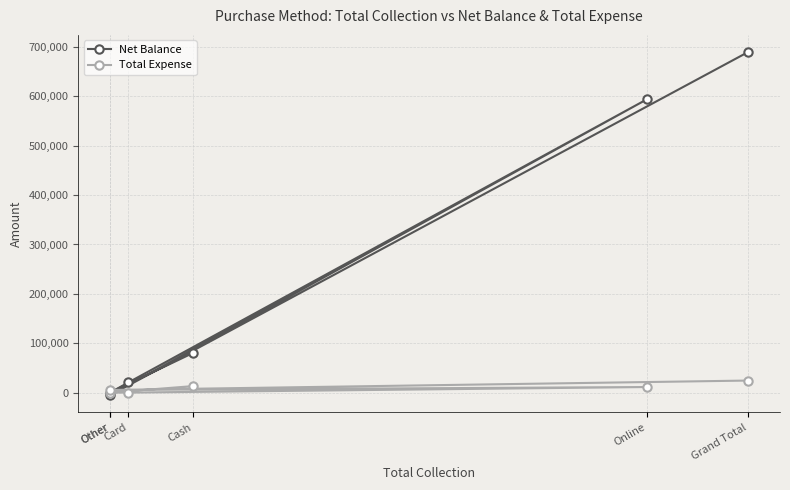

At which category is the sum across all series the highest?

Grand Total